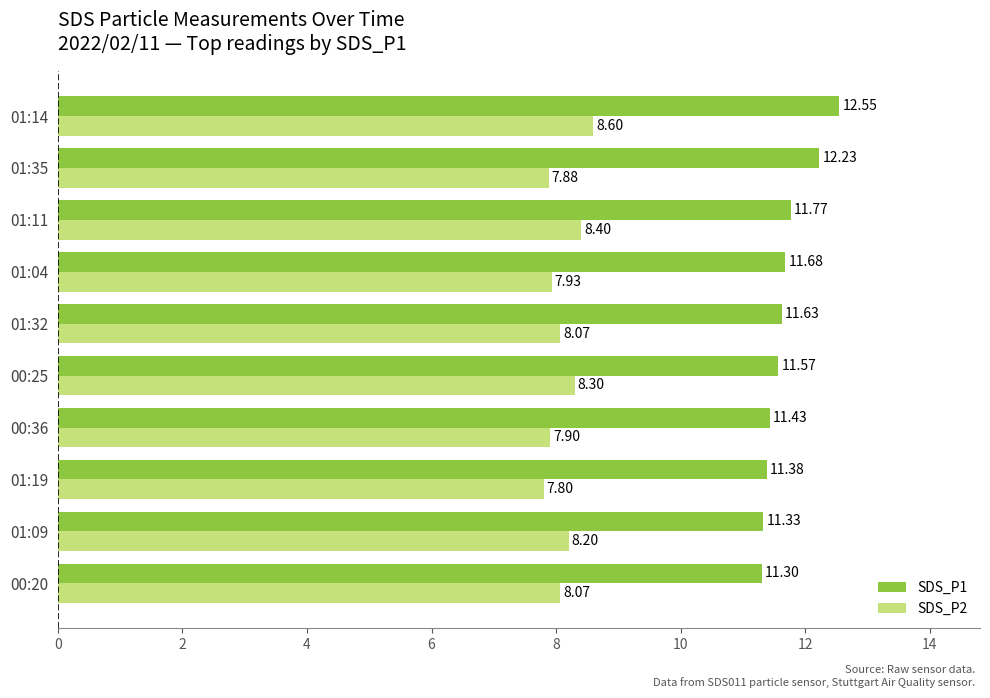

What is the total value across all series at 01:32?

19.7